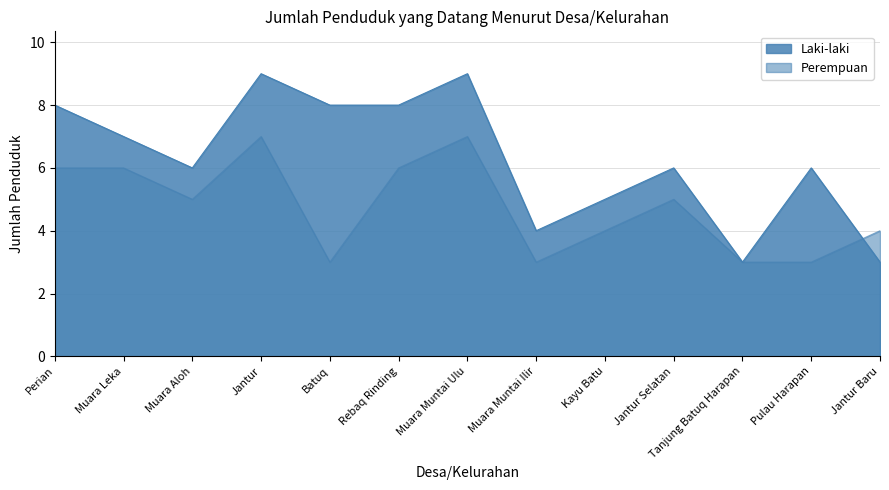

What is the value of the Laki-laki point at the 9th from the left?

5